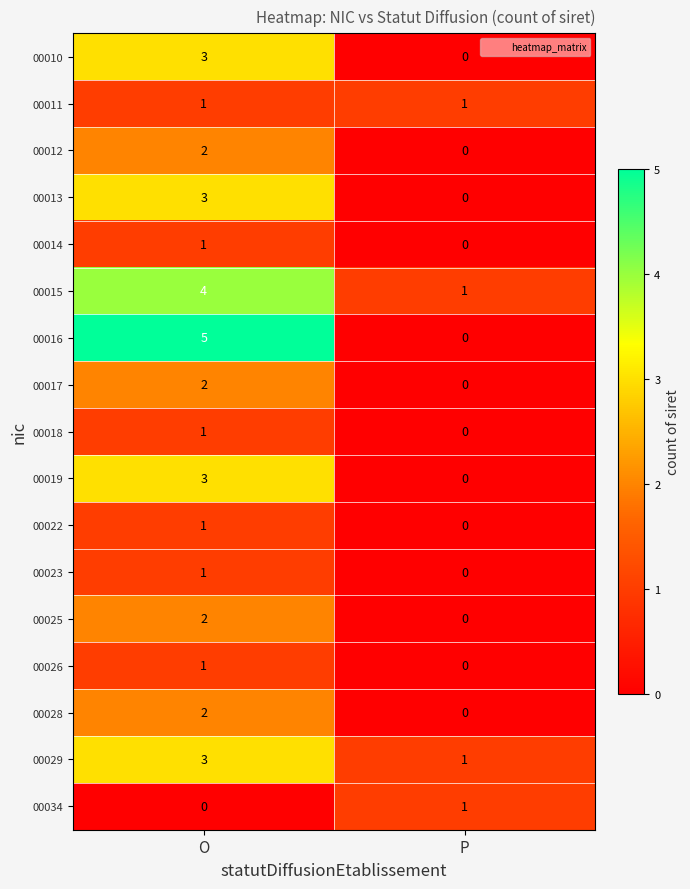

Is the value of 00016 at O greater than the value of 00012 at P?

Yes